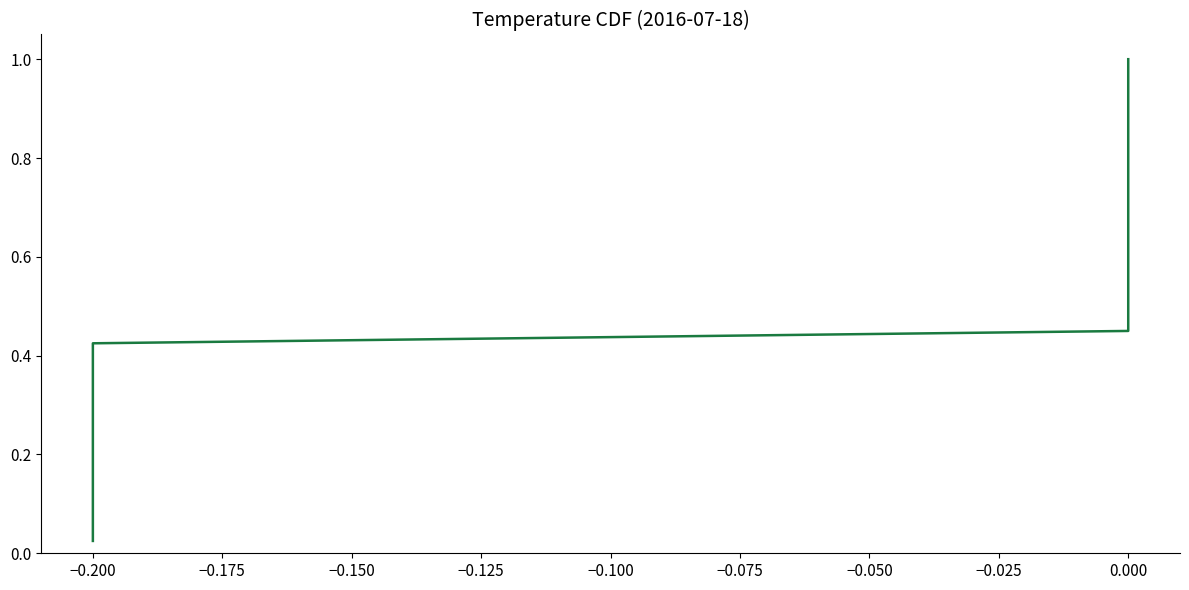

How many lines are shown in the chart?

1